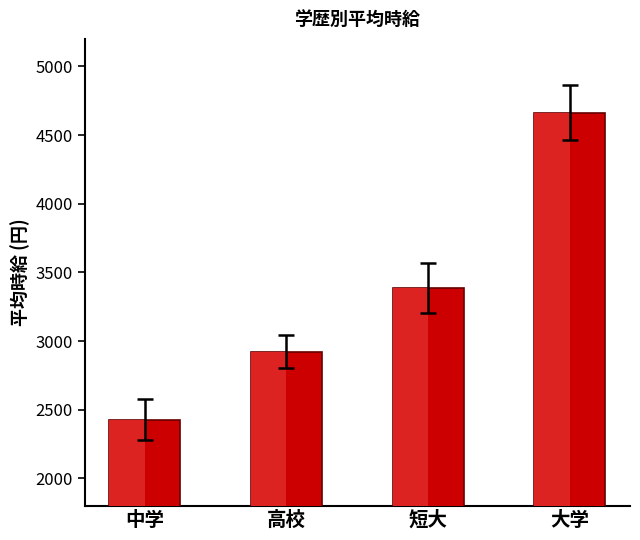

Rank the categories by value from lowest to highest.

中学, 高校, 短大, 大学